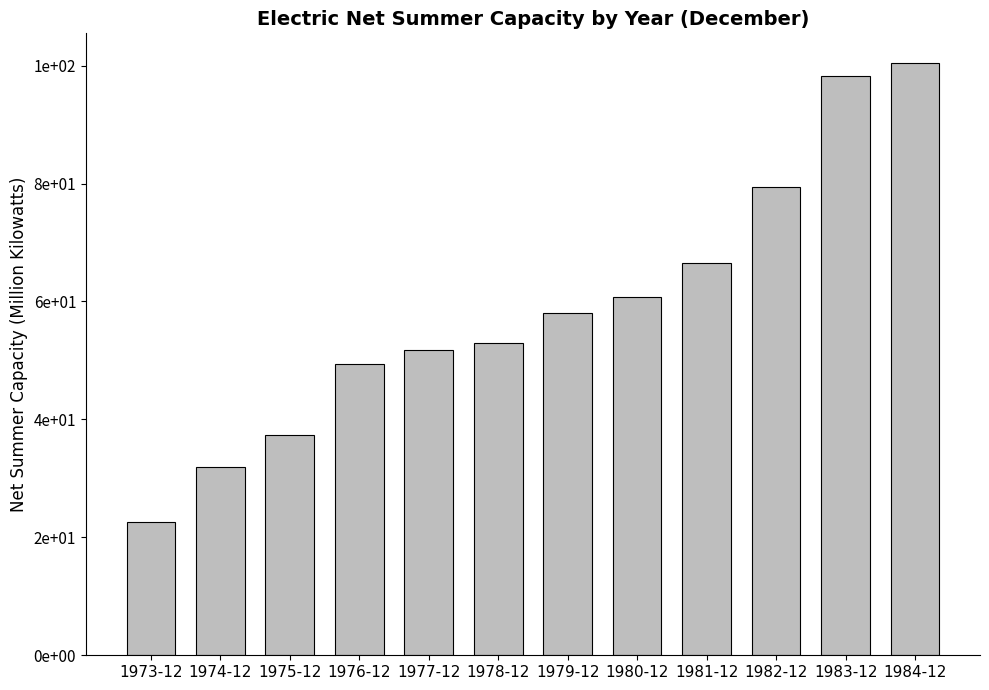

Reading left to right, extract all data points from this chart.

22.7	31.9	37.3	49.4	51.8	53.0	58.0	60.7	66.6	79.4	98.2	100.5